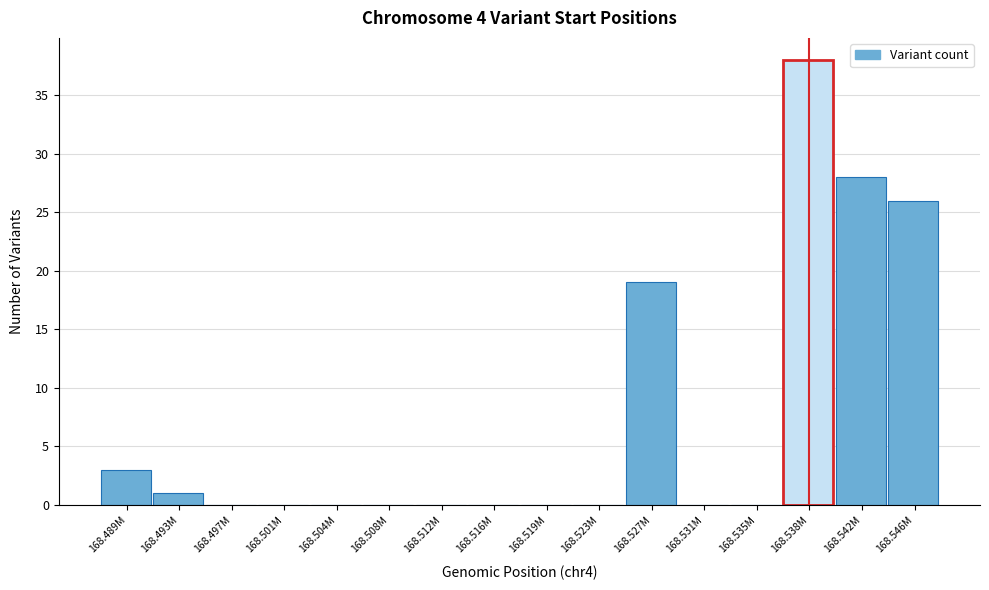

Reading right to left, transcribe all the data shown in this chart.

168.546M=26	168.542M=28	168.538M=38	168.535M=0	168.531M=0	168.527M=19	168.523M=0	168.519M=0	168.516M=0	168.512M=0	168.508M=0	168.504M=0	168.501M=0	168.497M=0	168.493M=1	168.489M=3